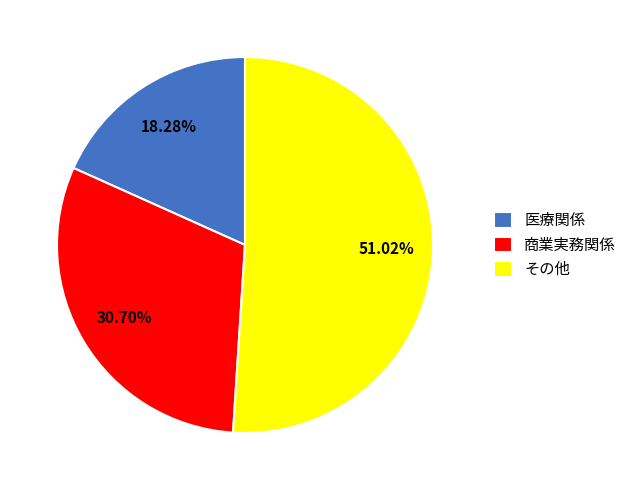

True or false: 医療関係 accounts for 6% of the total.

False